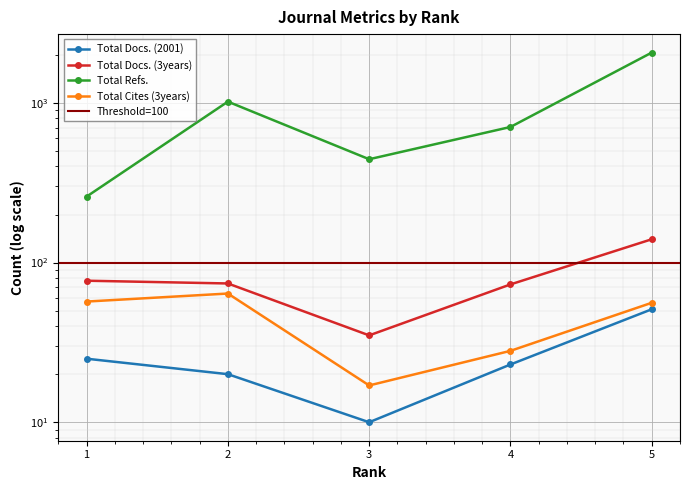

Reading right to left, list all the values displayed in this chart.

Total Docs. (2001): 51	23	10	20	25
Total Docs. (3years): 140	73	35	74	77
Total Refs.: 2067	707	444	1019	259
Total Cites (3years): 56	28	17	64	57